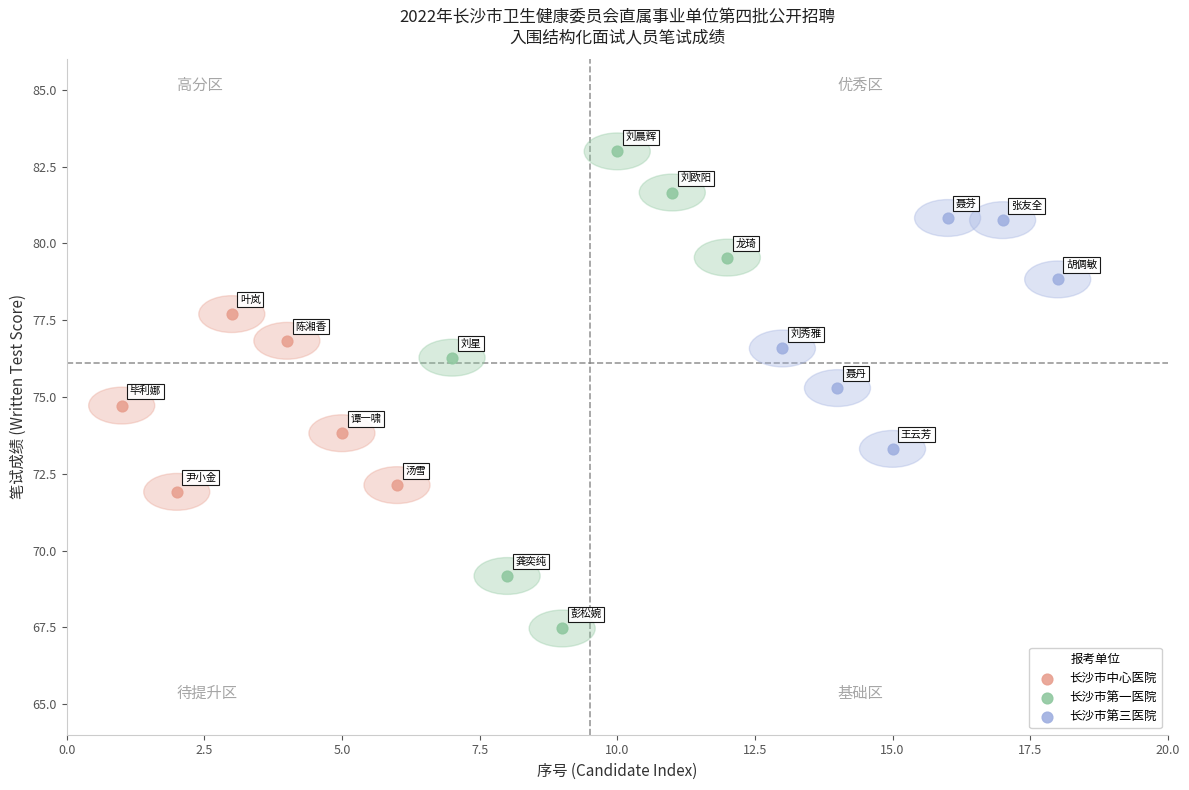

Which series contains the highest Y value?

长沙市第一医院